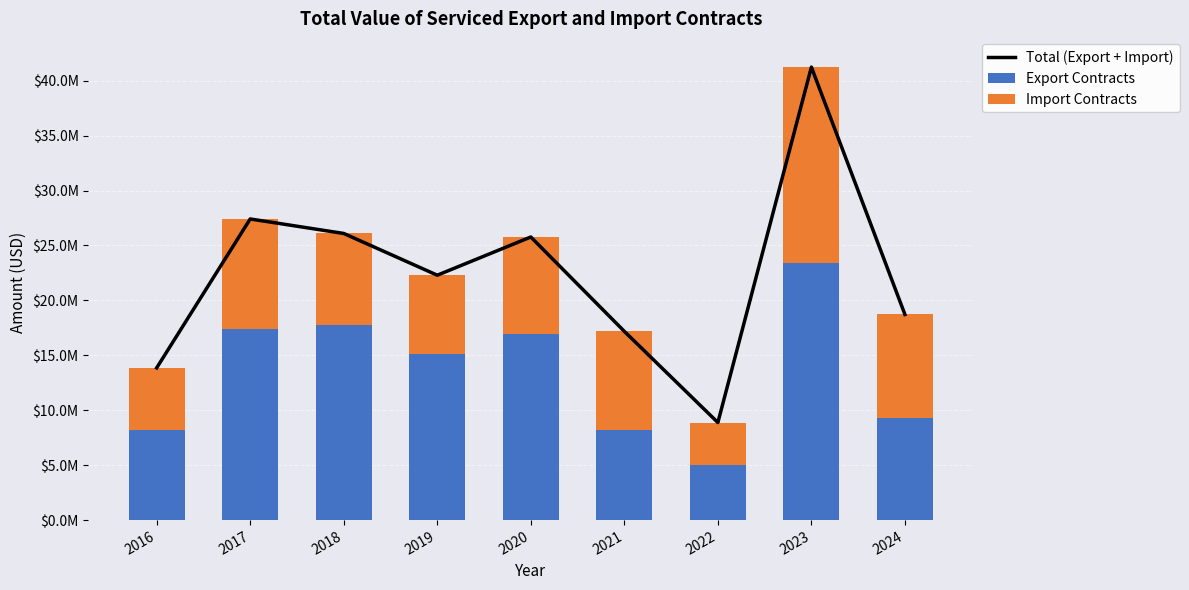

What is the difference between the Total (Export + Import) values at 2024 and 2020?

7053818.3